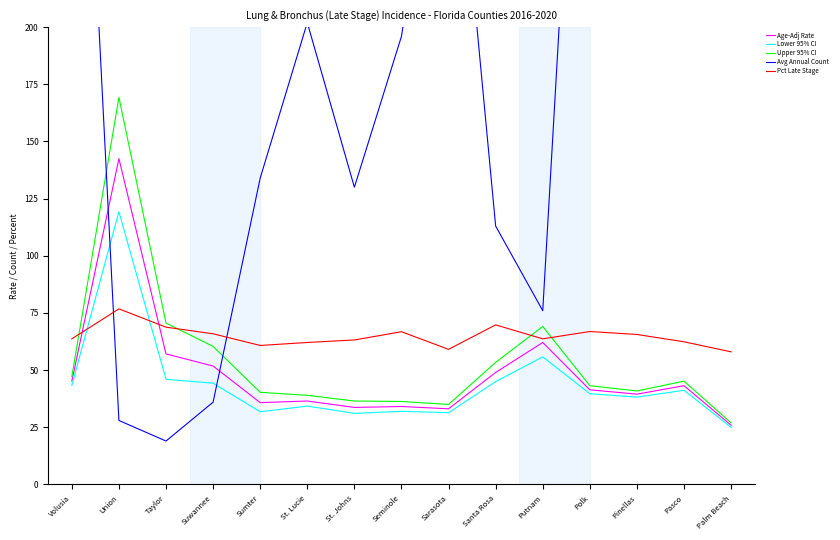

List the labels in order of Pct Late Stage value, smallest first.

Palm Beach, Sarasota, Sumter, St. Lucie, Pasco, St. Johns, Volusia, Putnam, Pinellas, Suwannee, Seminole, Polk, Taylor, Santa Rosa, Union